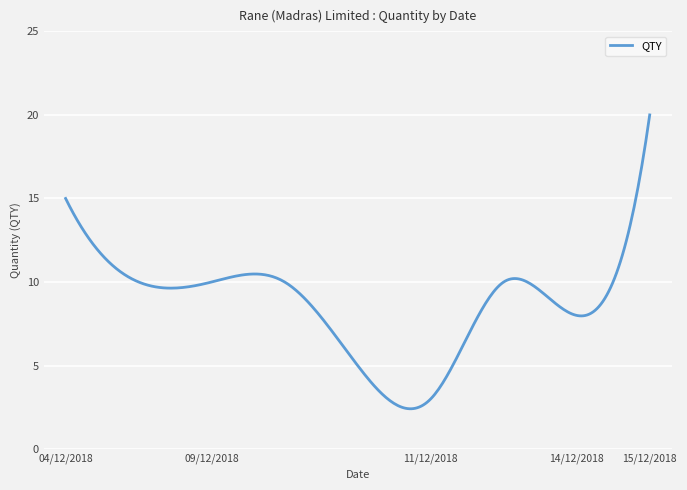

What is the difference between the maximum and minimum values?

17.6